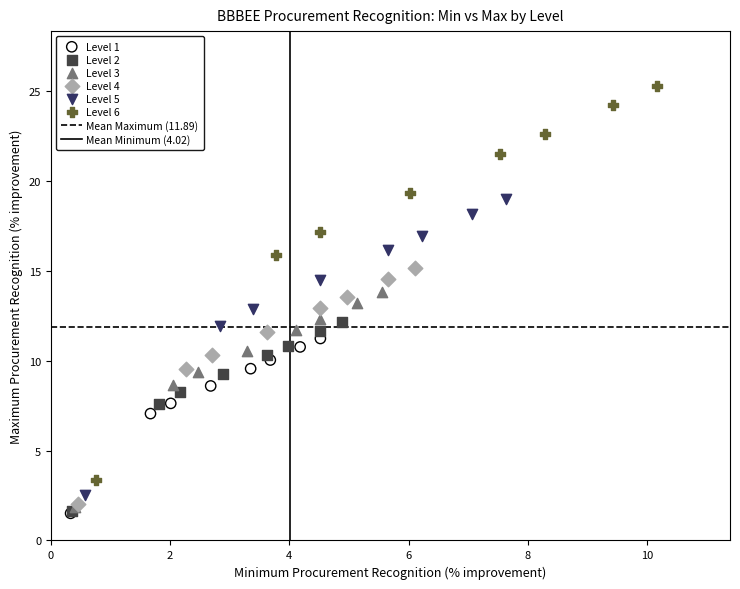

Which series has the widest spread of Y values?

Level 6